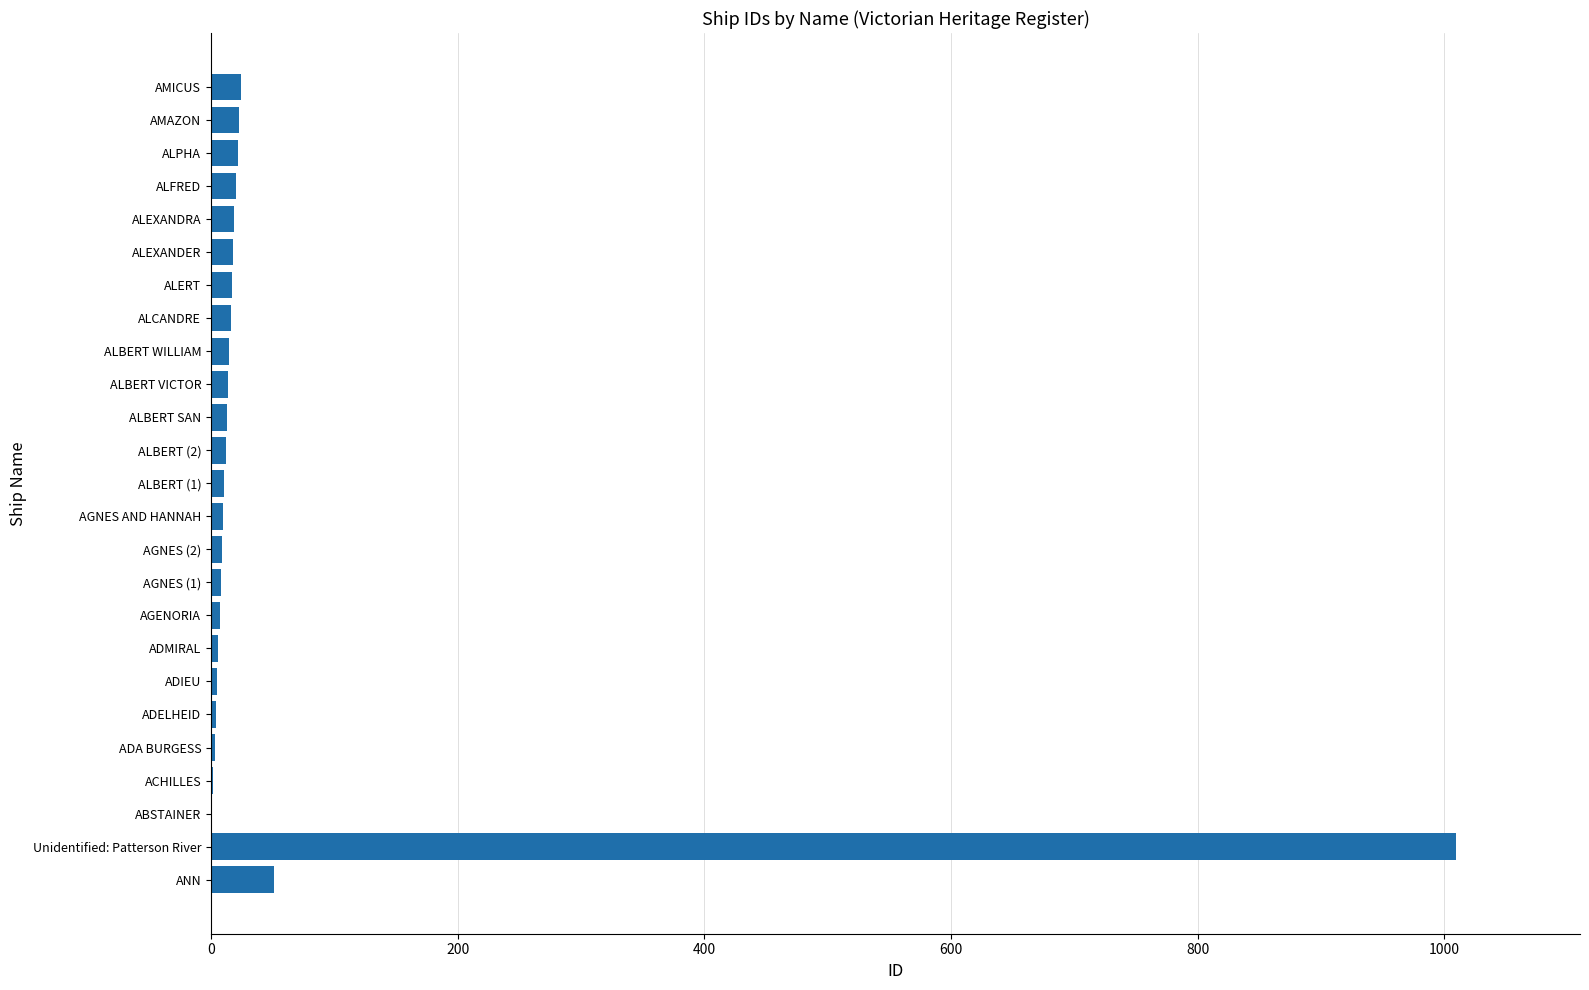

At which label is the value closest to 505?

ANN